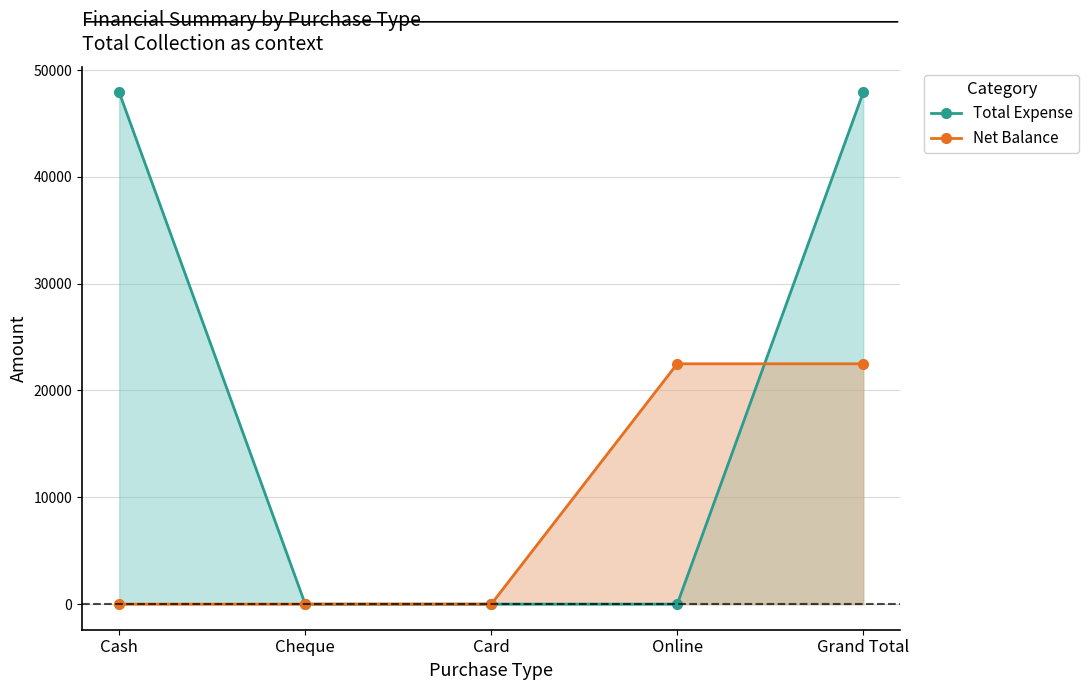

What is the label of the 2nd point from the left?

Cheque